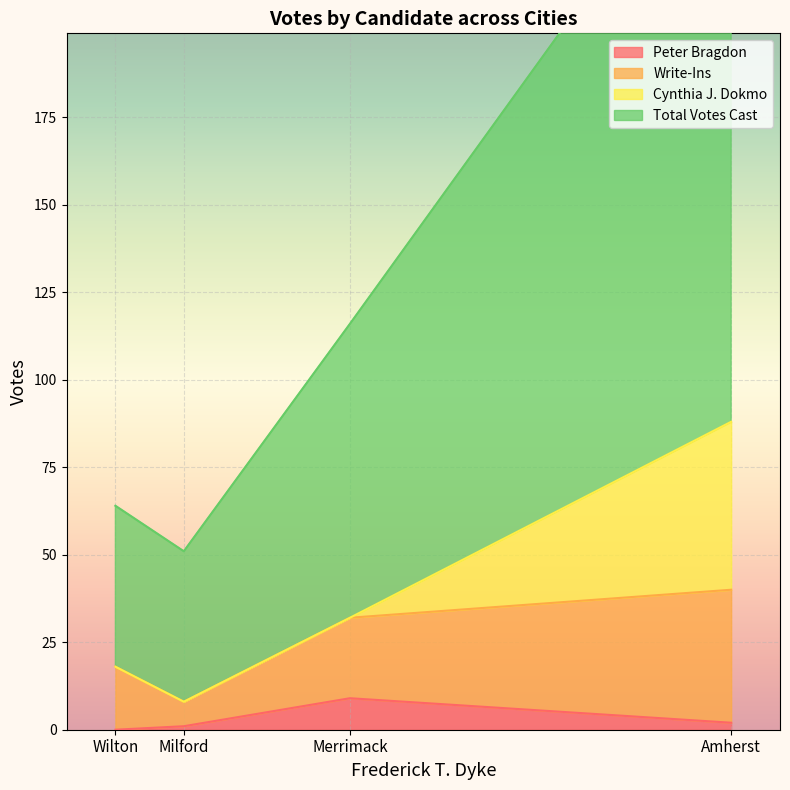

True or false: Peter Bragdon has more than 2 interior local peaks.

False